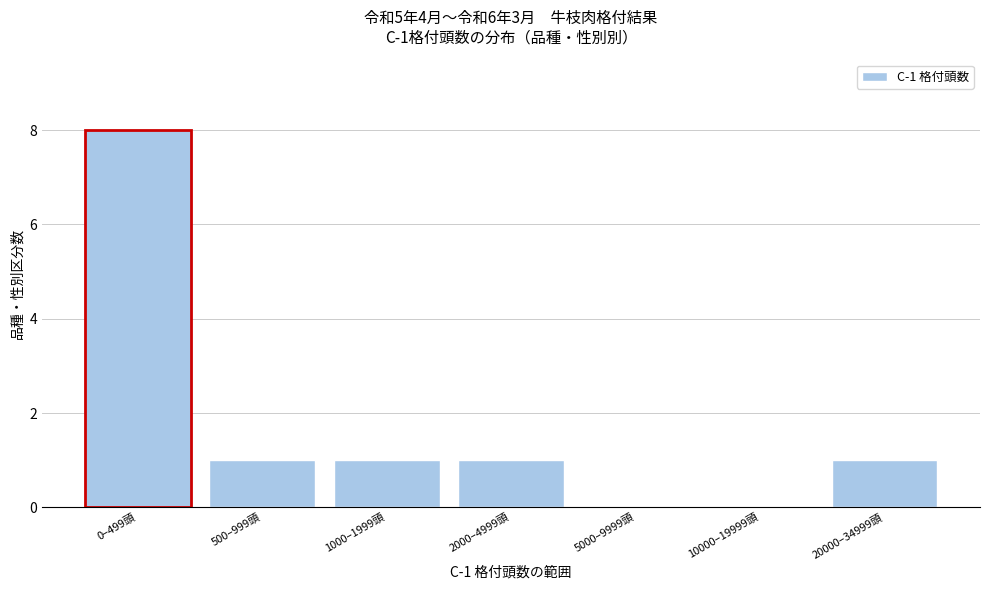

Reading left to right, list all the values displayed in this chart.

0–499頭=8	500–999頭=1	1000–1999頭=1	2000–4999頭=1	5000–9999頭=0	10000–19999頭=0	20000–34999頭=1